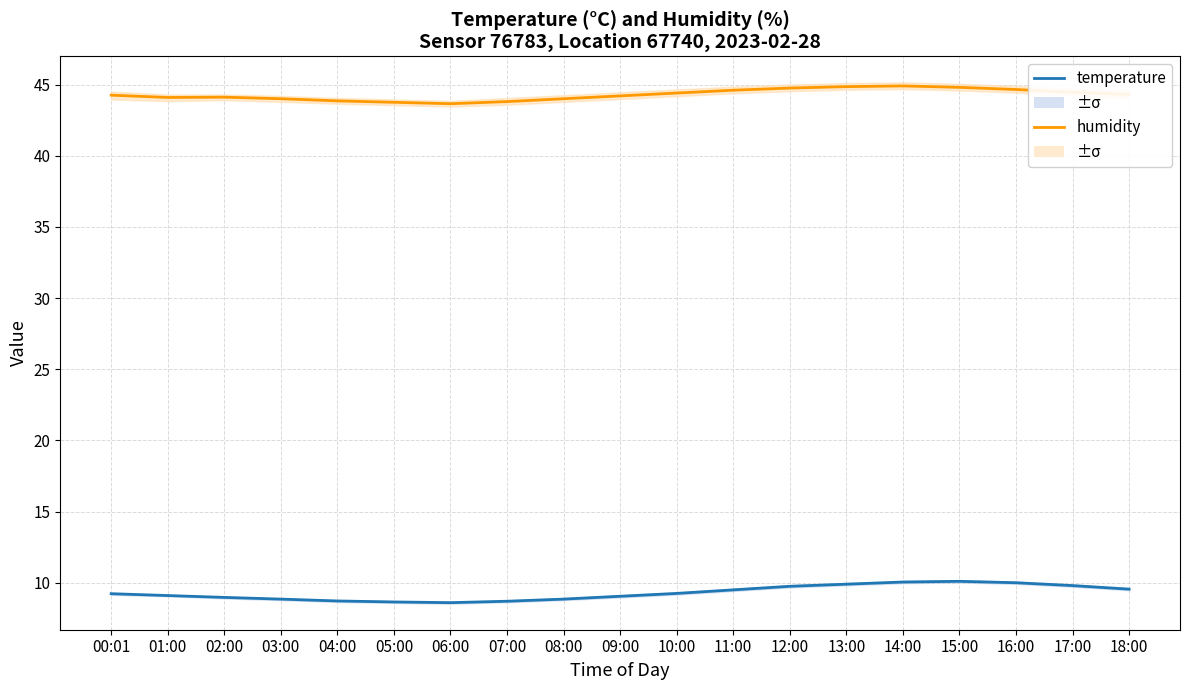

True or false: humidity and temperature intersect in this chart.

False